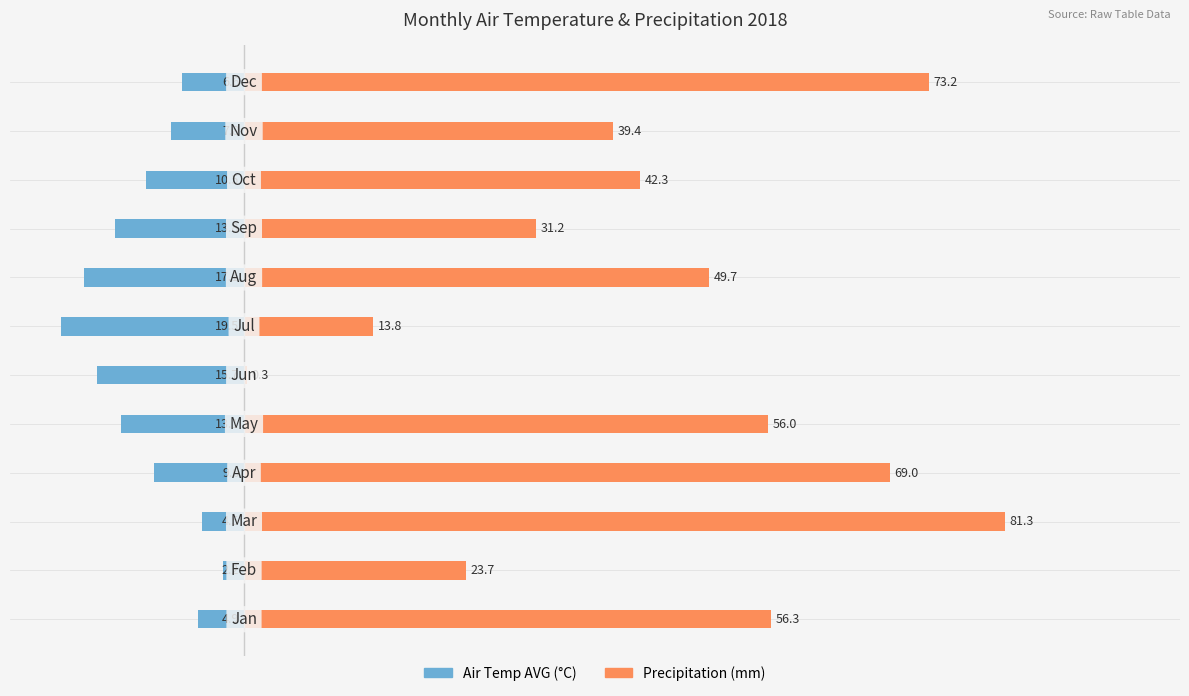

Reading left to right, extract all data points from this chart.

Air Temp AVG (°C): 0=-4.9	1=-2.2	2=-4.5	3=-9.6	4=-13.1	5=-15.7	6=-19.5	7=-17.1	8=-13.8	9=-10.5	10=-7.8	11=-6.6
Precipitation (mm): 0=56.3	1=23.7	2=81.3	3=69.0	4=56.0	5=0.3	6=13.8	7=49.7	8=31.2	9=42.3	10=39.4	11=73.2